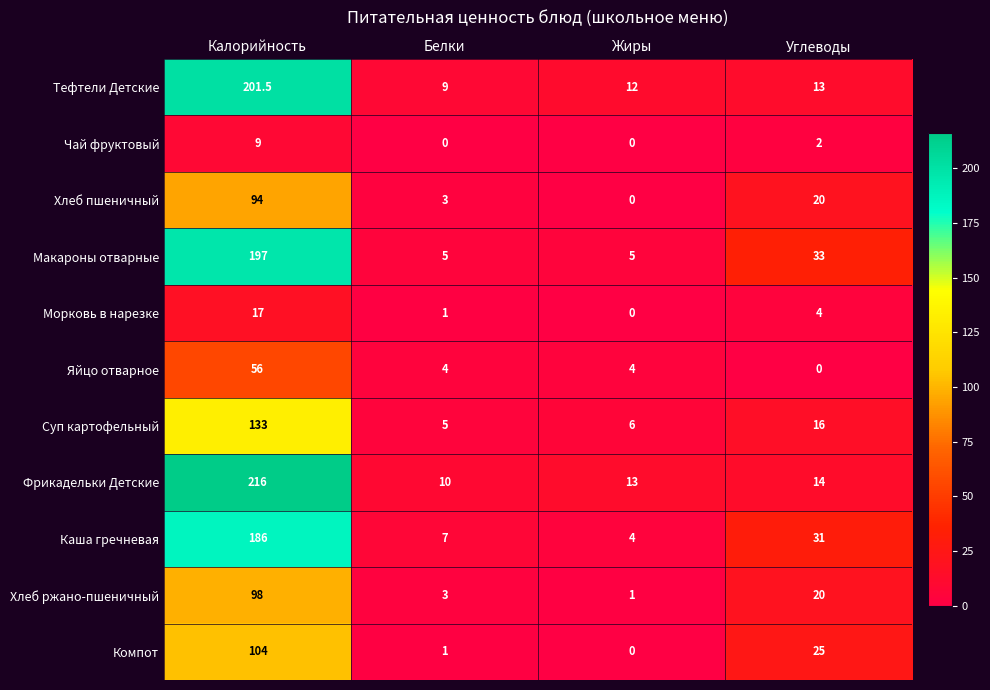

At which label does Хлеб ржано-пшеничный first exceed 20?

Калорийность